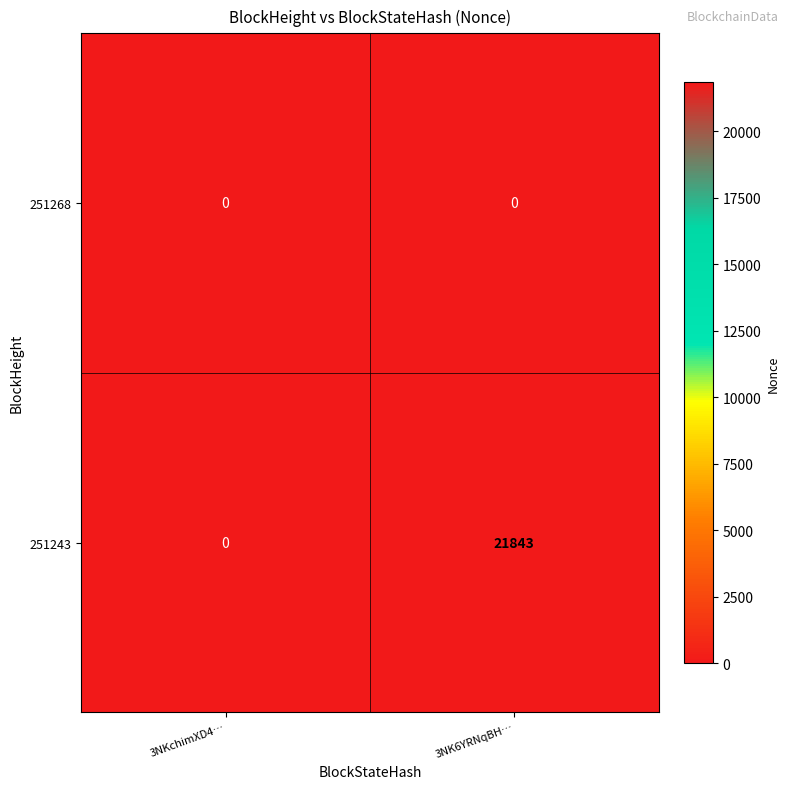

What is the average value of the 251243 series?

10922